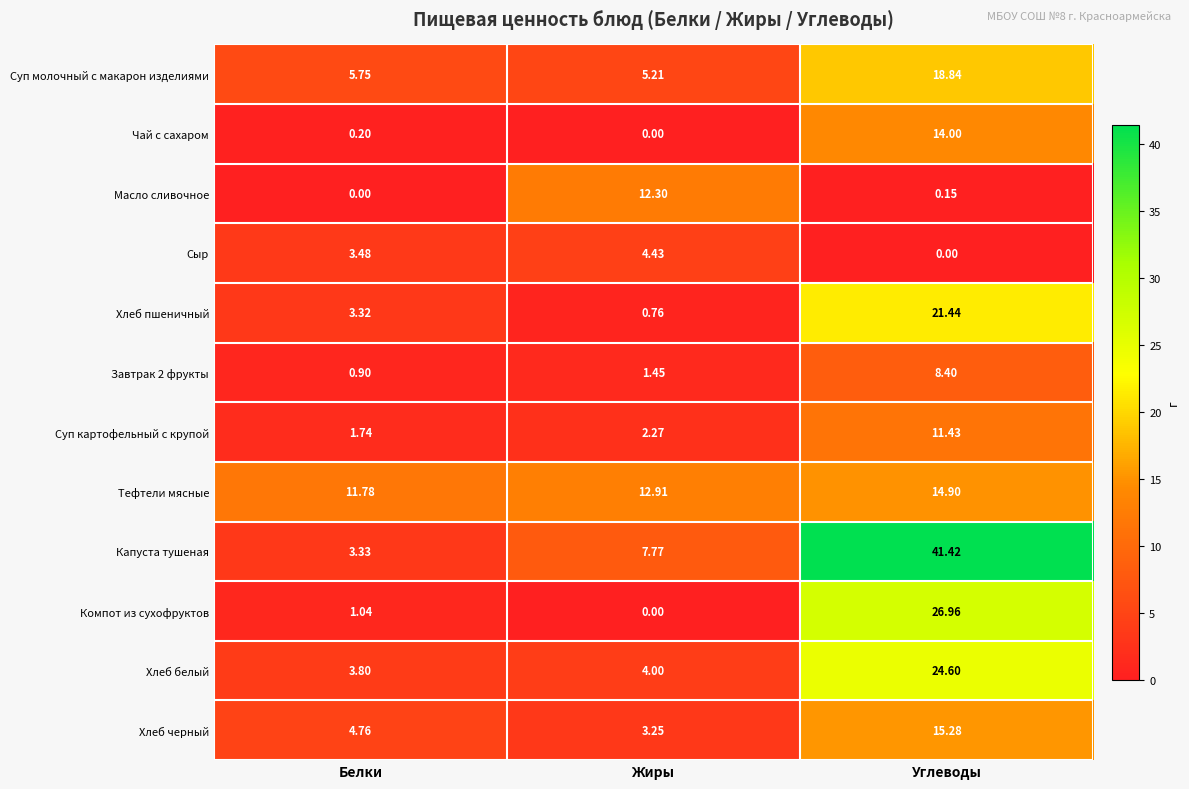

Between Белки and Жиры, which series saw the biggest shift?

Масло сливочное